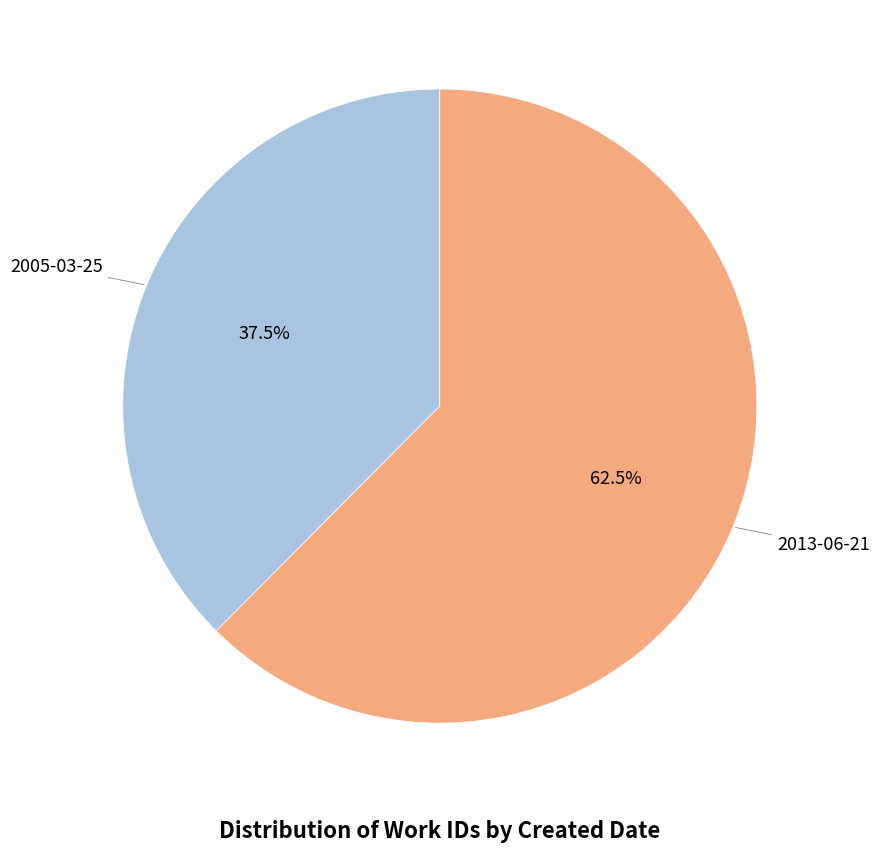

How many slices are in this pie chart?

2